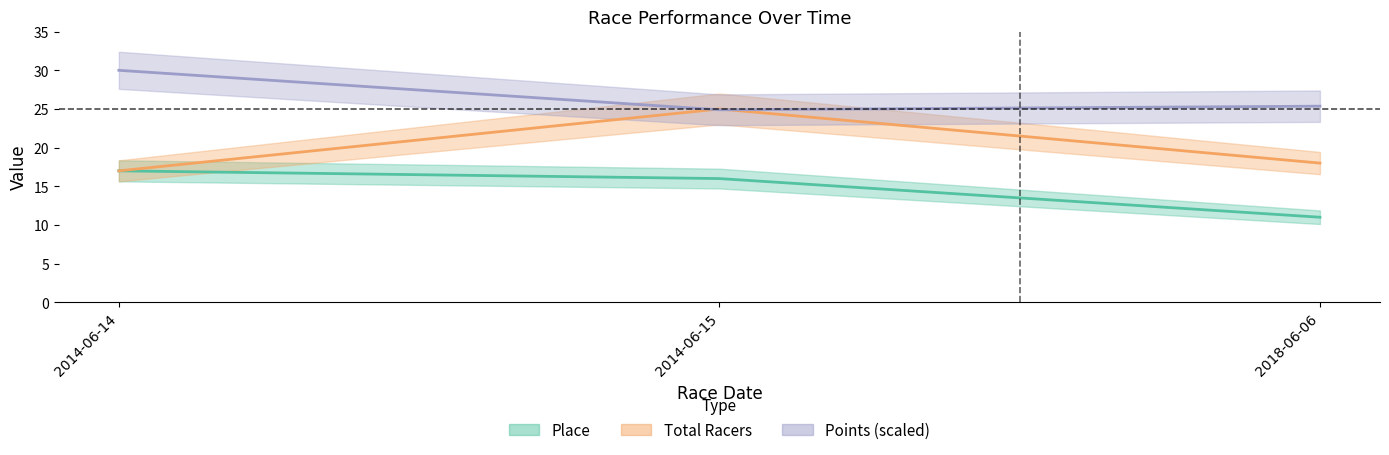

What is the sum of the Place values at 2018-06-06 and 2014-06-14?

28.0